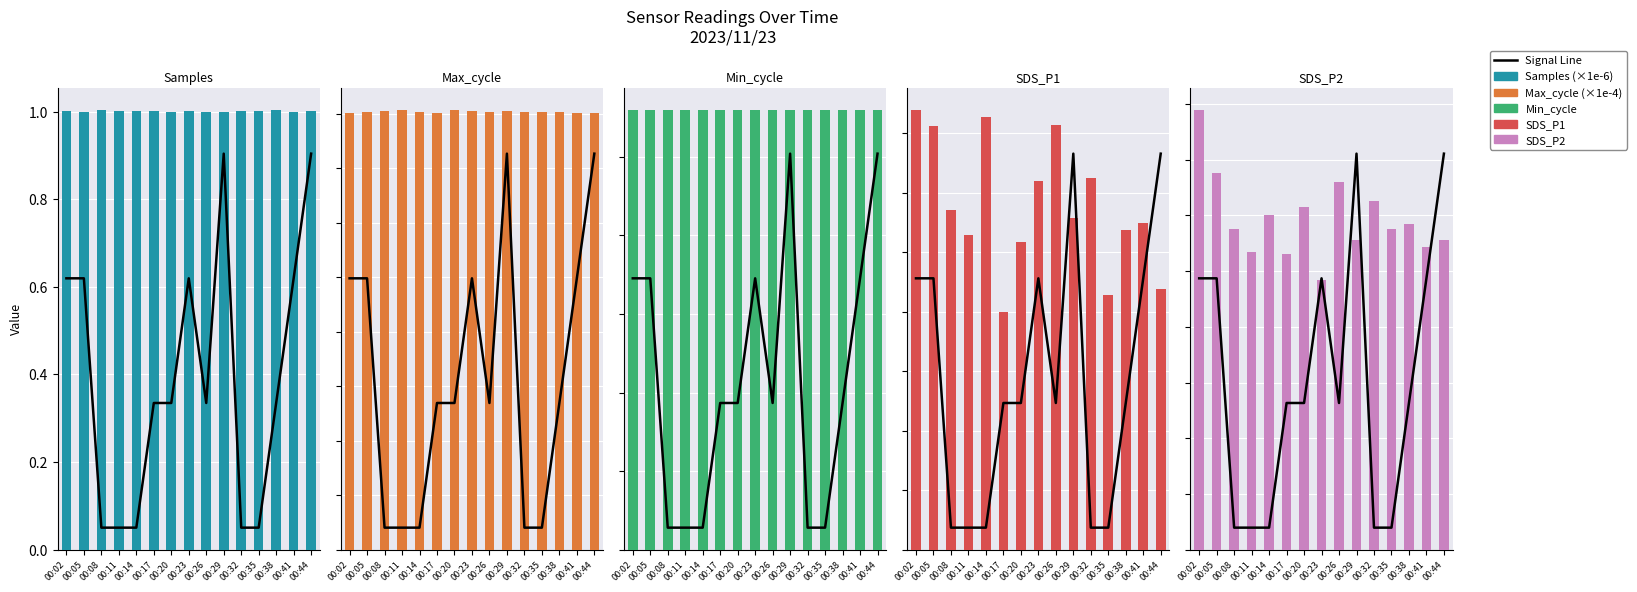

At which category does the chart reach its peak across all series?

00:02